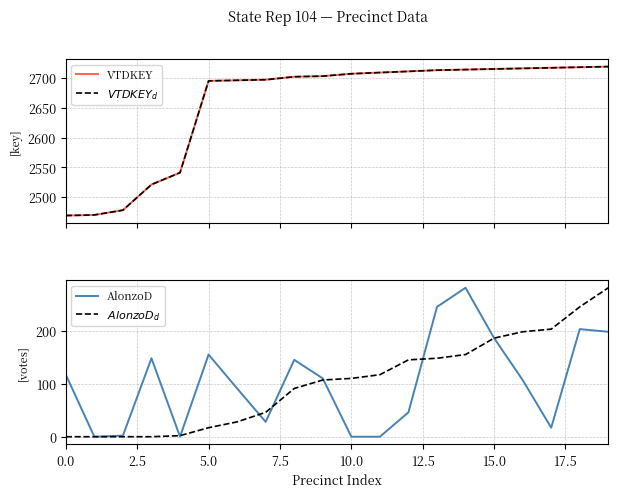

True or false: AlonzoD has a value of -136 at 10.0.

False